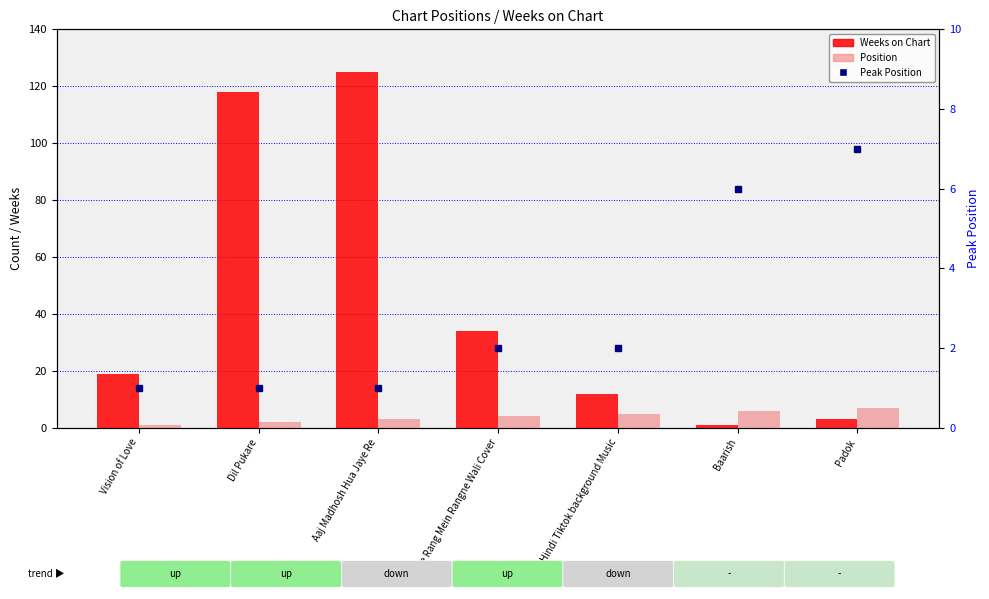

Is it true that Peak Position equals 1 at Dil Pukare?

True